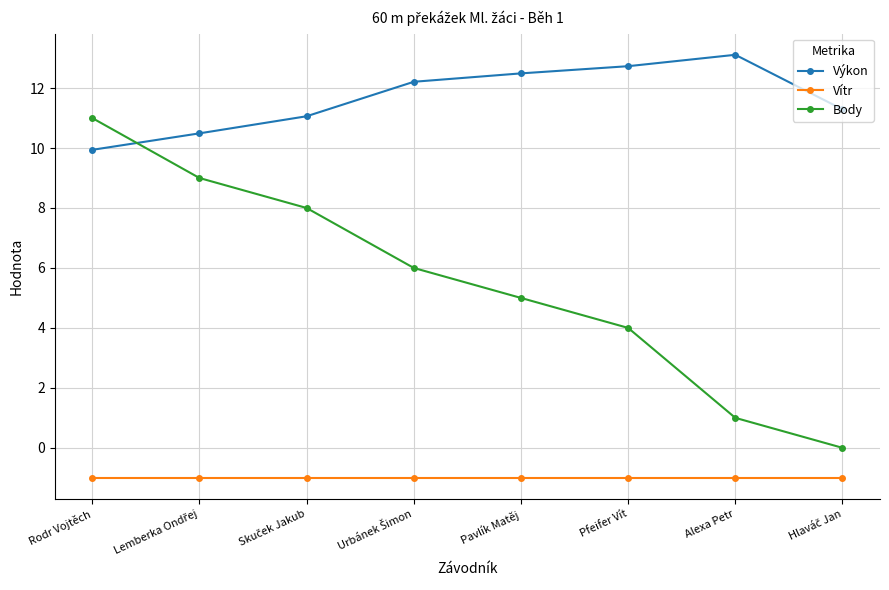

True or false: Výkon and Vítr intersect in this chart.

False